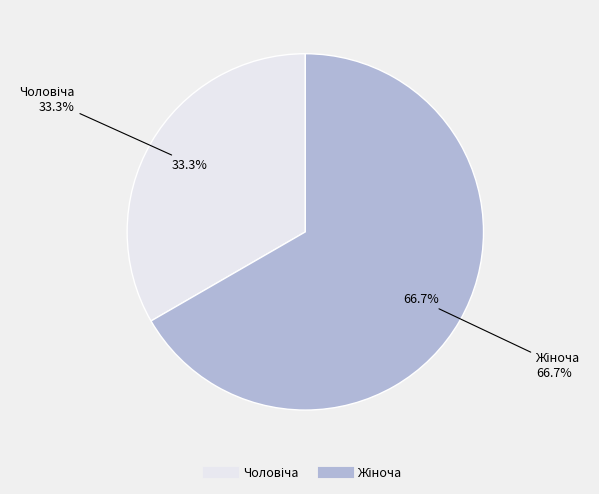

Which category has the smallest portion of the pie?

Чоловіча